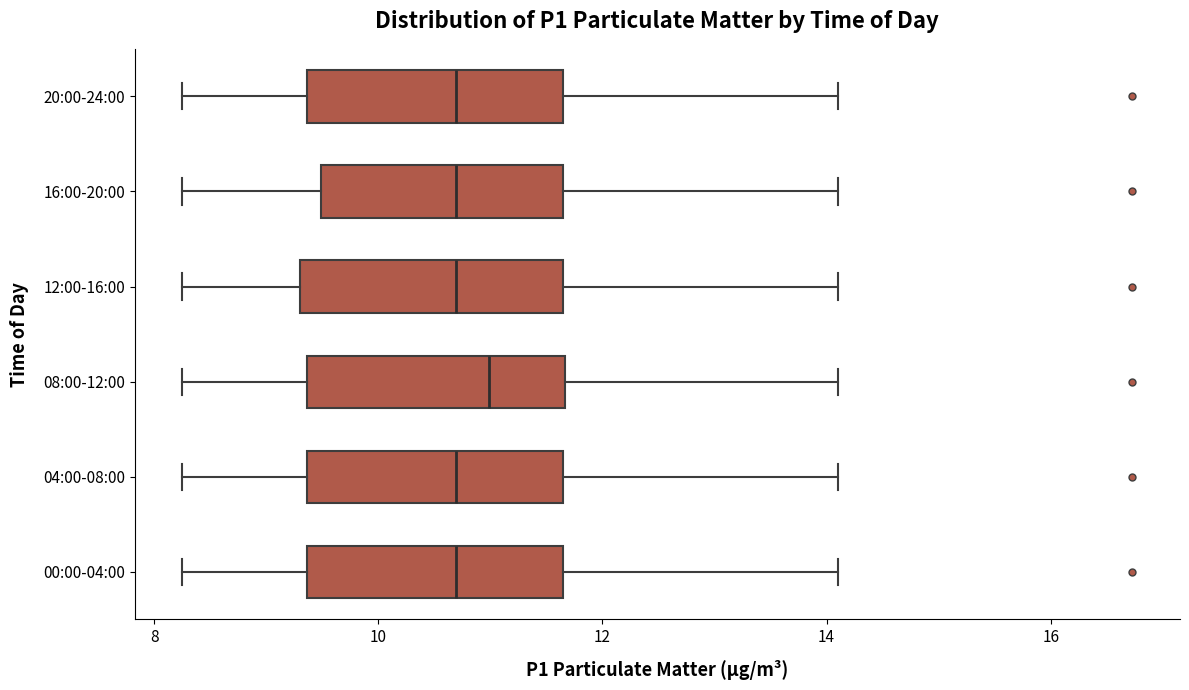

Which box's median line is the furthest to the right?

08:00-12:00